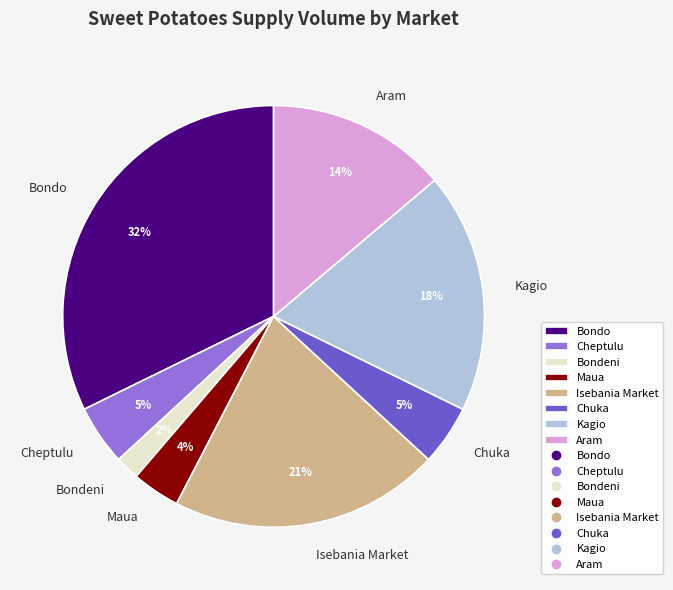

Between Bondeni and Maua, which is larger?

Maua